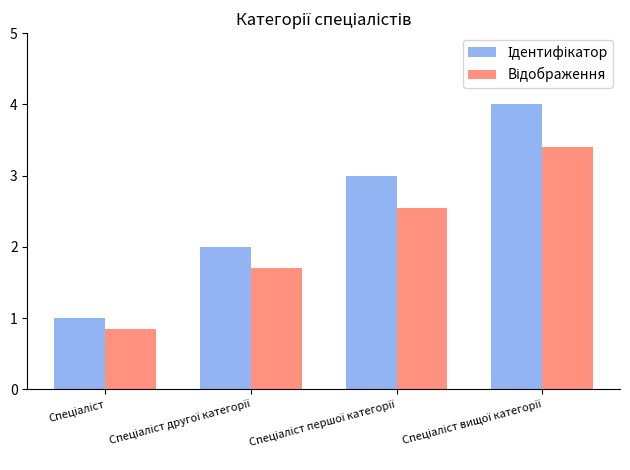

How many data points does each series have?

4